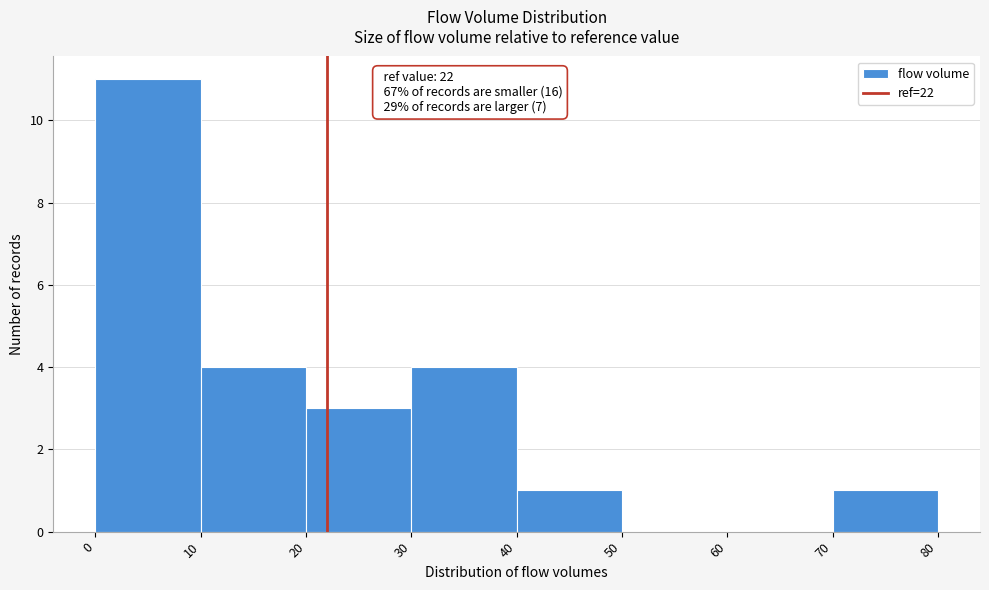

Which range on the x-axis has the tallest bar?

0 to 10